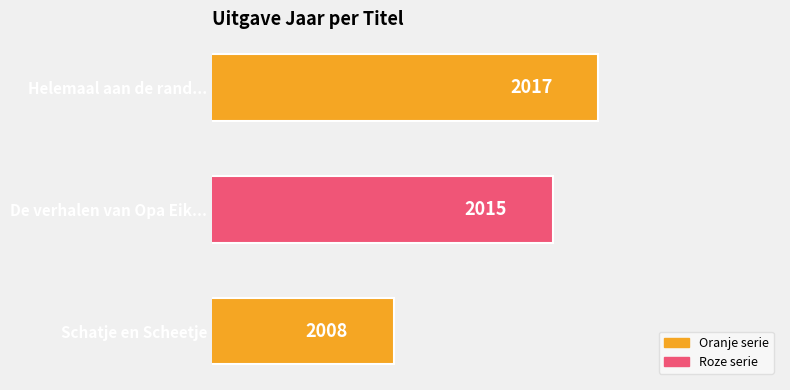

Count the number of categories in the chart.

3